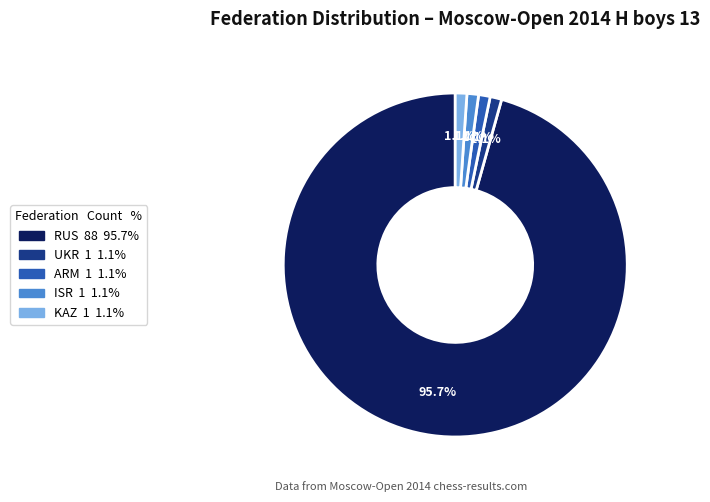

What is the ratio of the value at KAZ to the value at UKR?

1.0